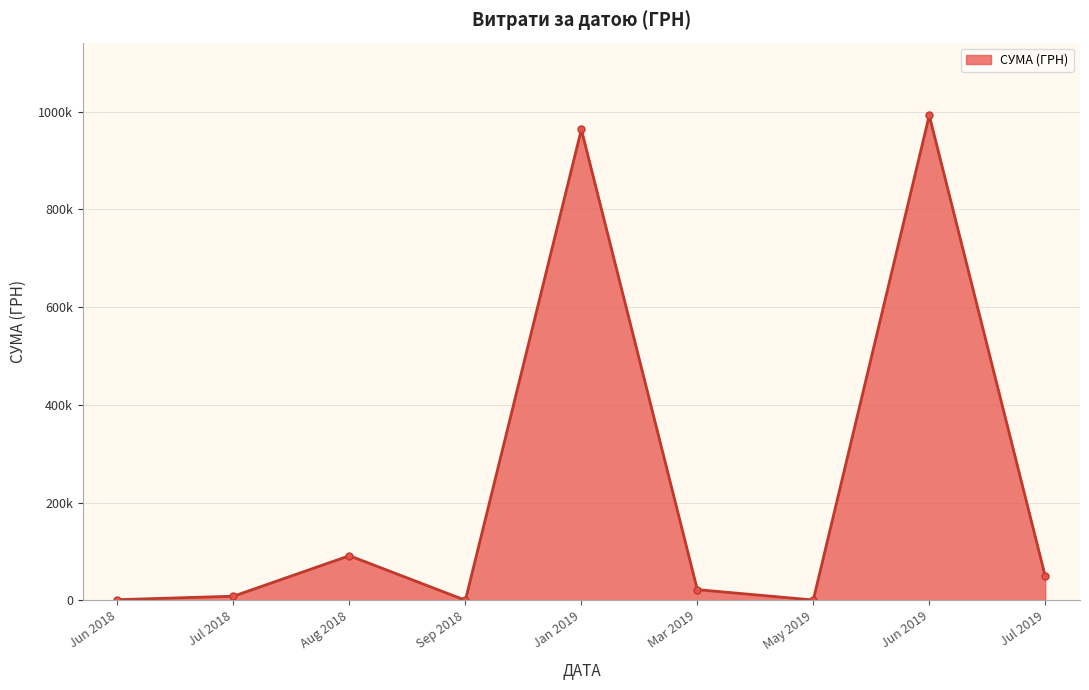

What is the sum of all values?

2129847.8